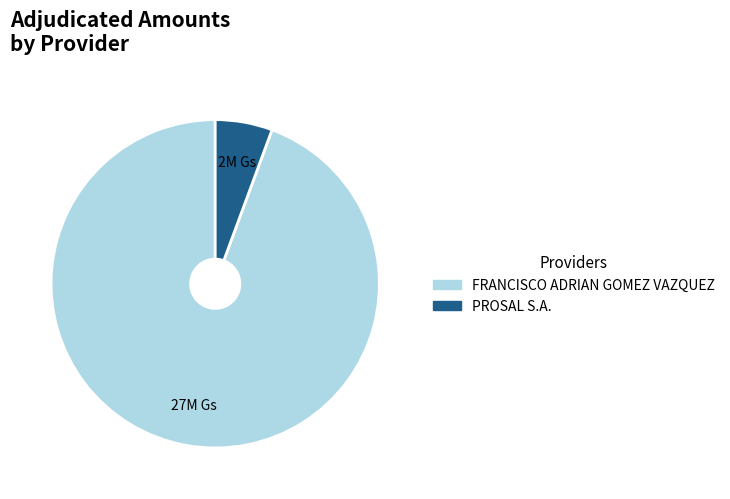

Which category has the smallest portion of the pie?

PROSAL S.A.